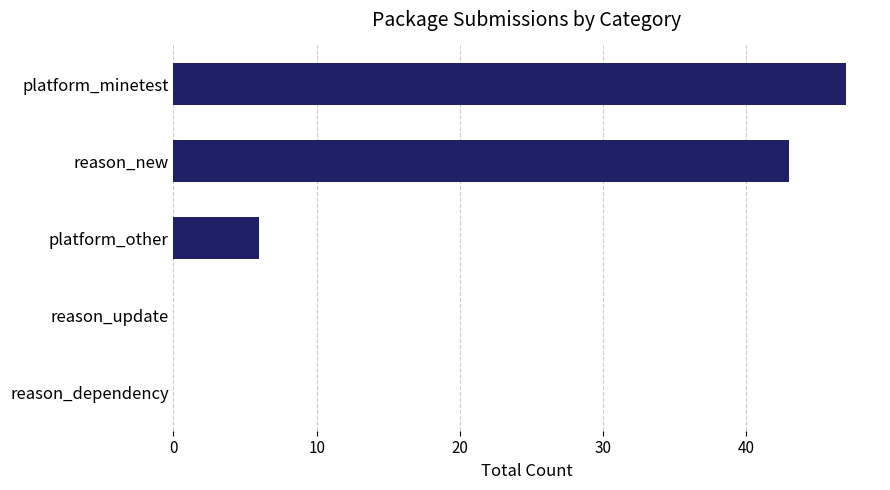

Which label corresponds to the largest value in the chart?

platform_minetest